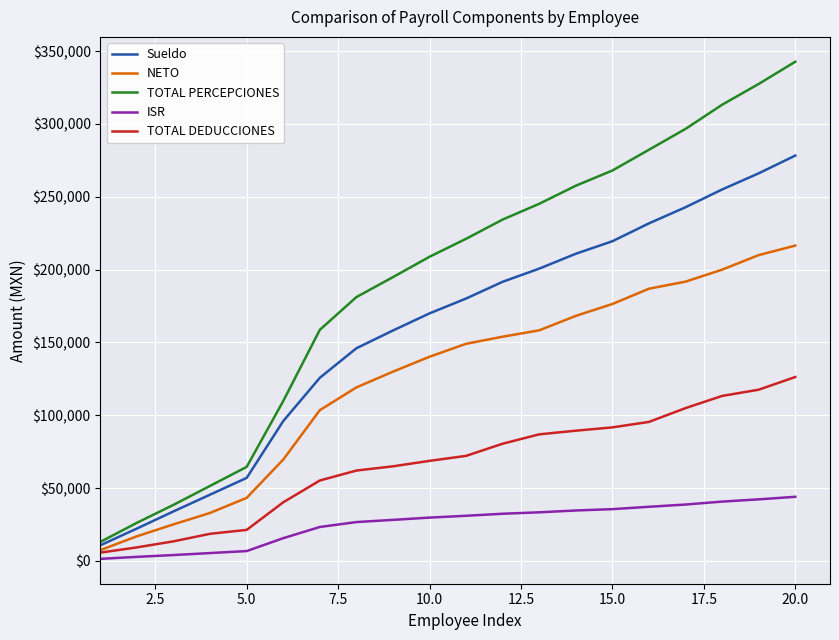

Rank the series by their maximum value, from highest to lowest.

TOTAL PERCEPCIONES, Sueldo, NETO, TOTAL DEDUCCIONES, ISR